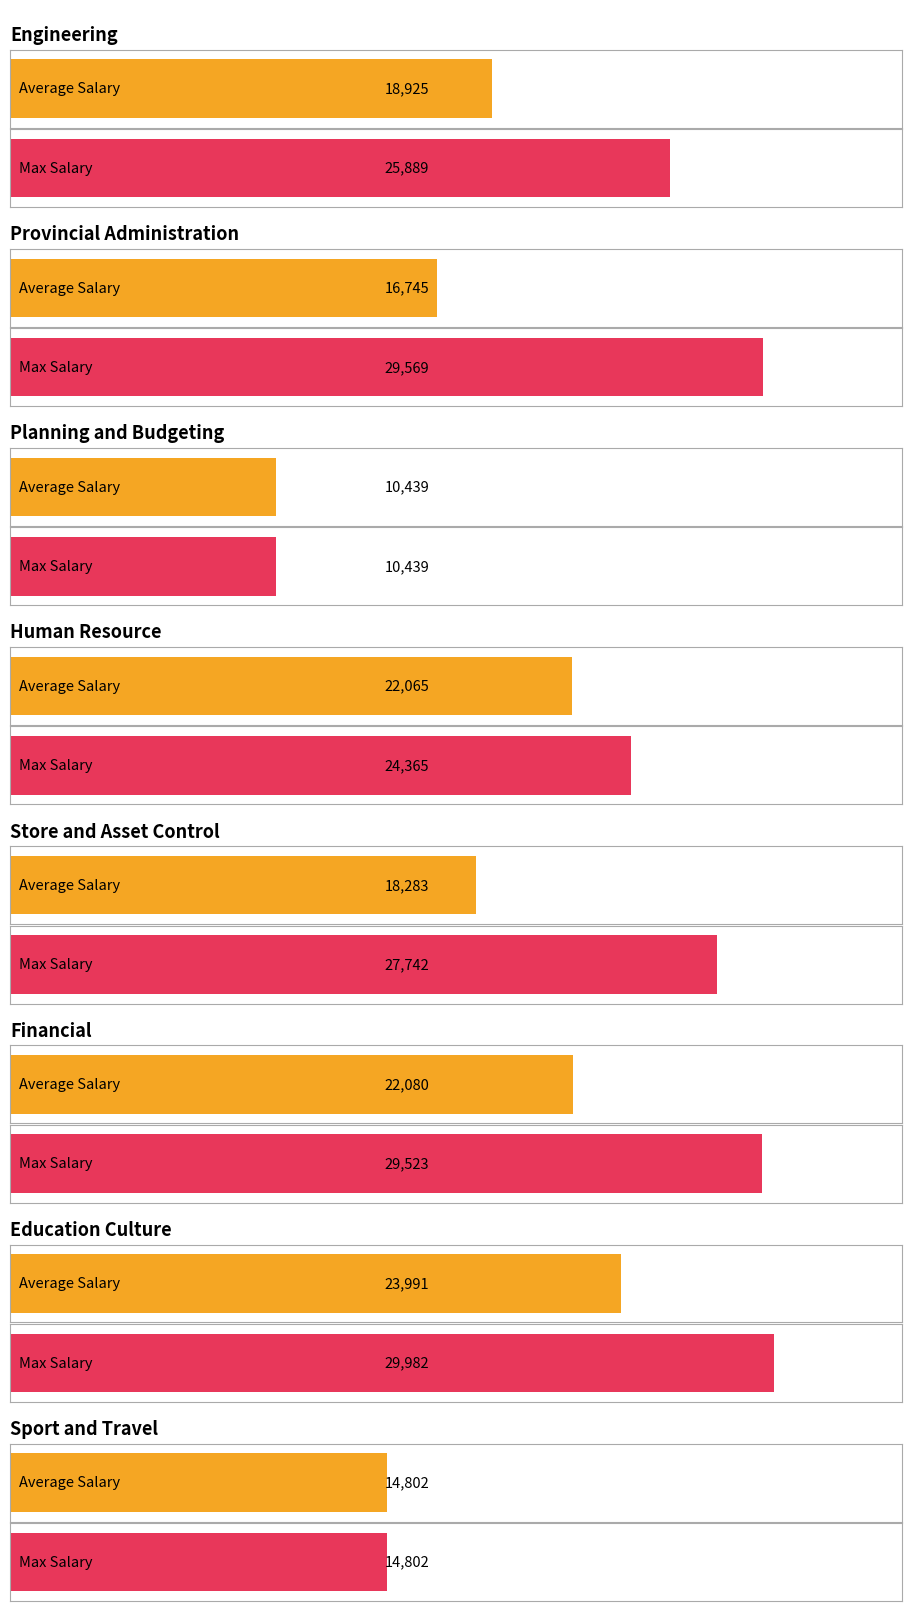

List the series in order of their peak value, highest first.

Max Salary, Average Salary